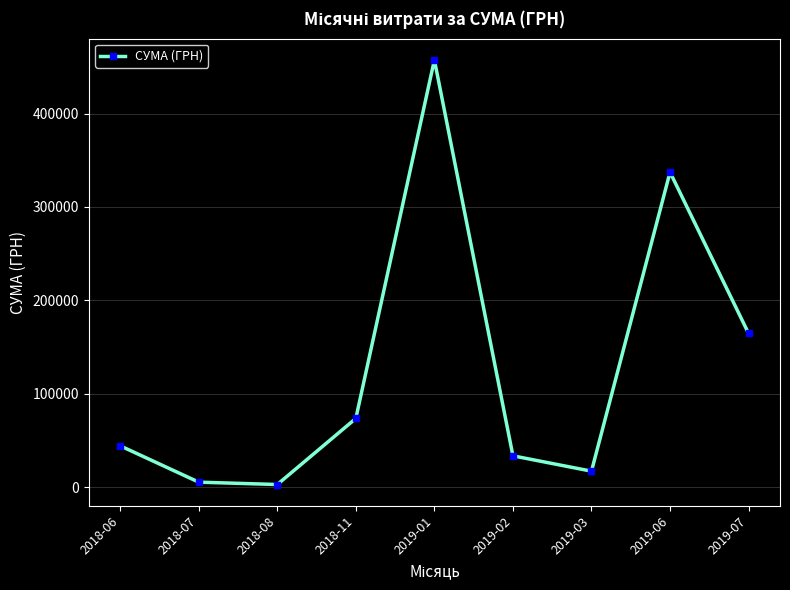

Is this an area chart (filled region under the line)?

No